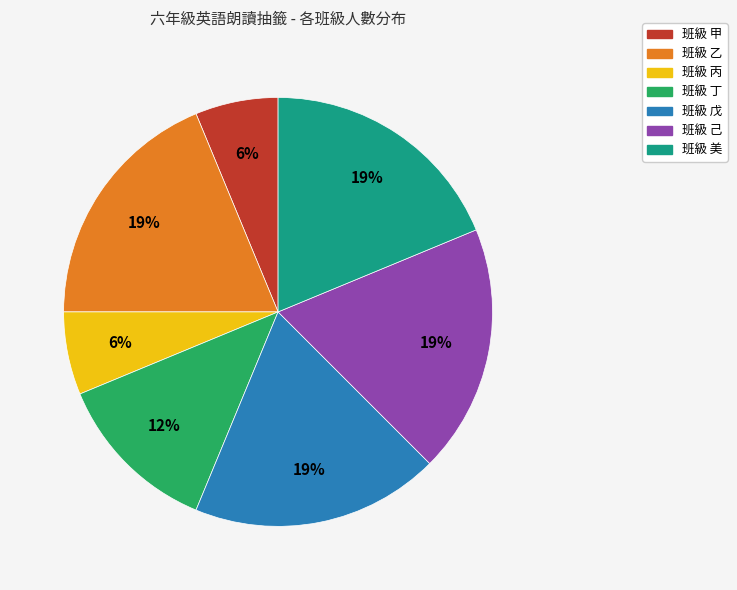

To the nearest percent, what portion does 班級 甲 represent?

6%